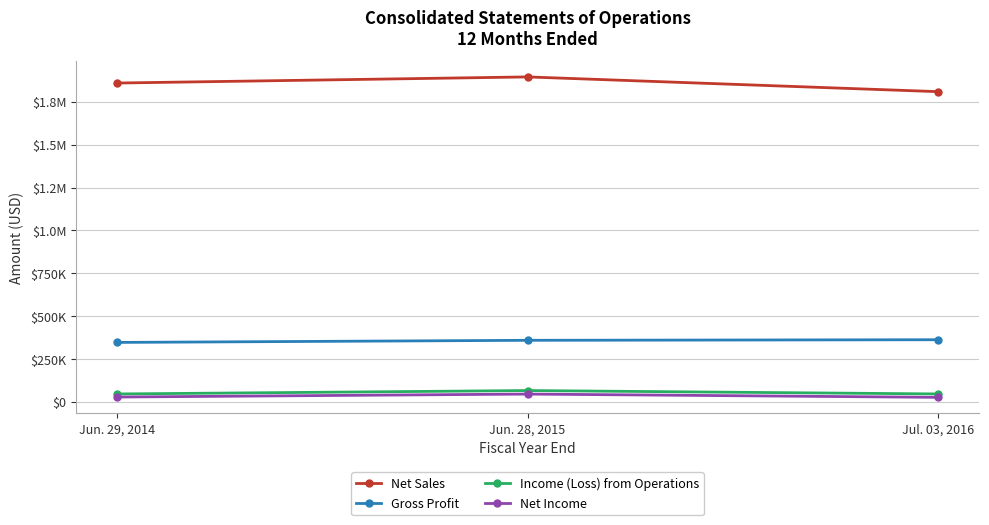

What is the label of the 1st point from the left?

Jun. 29, 2014